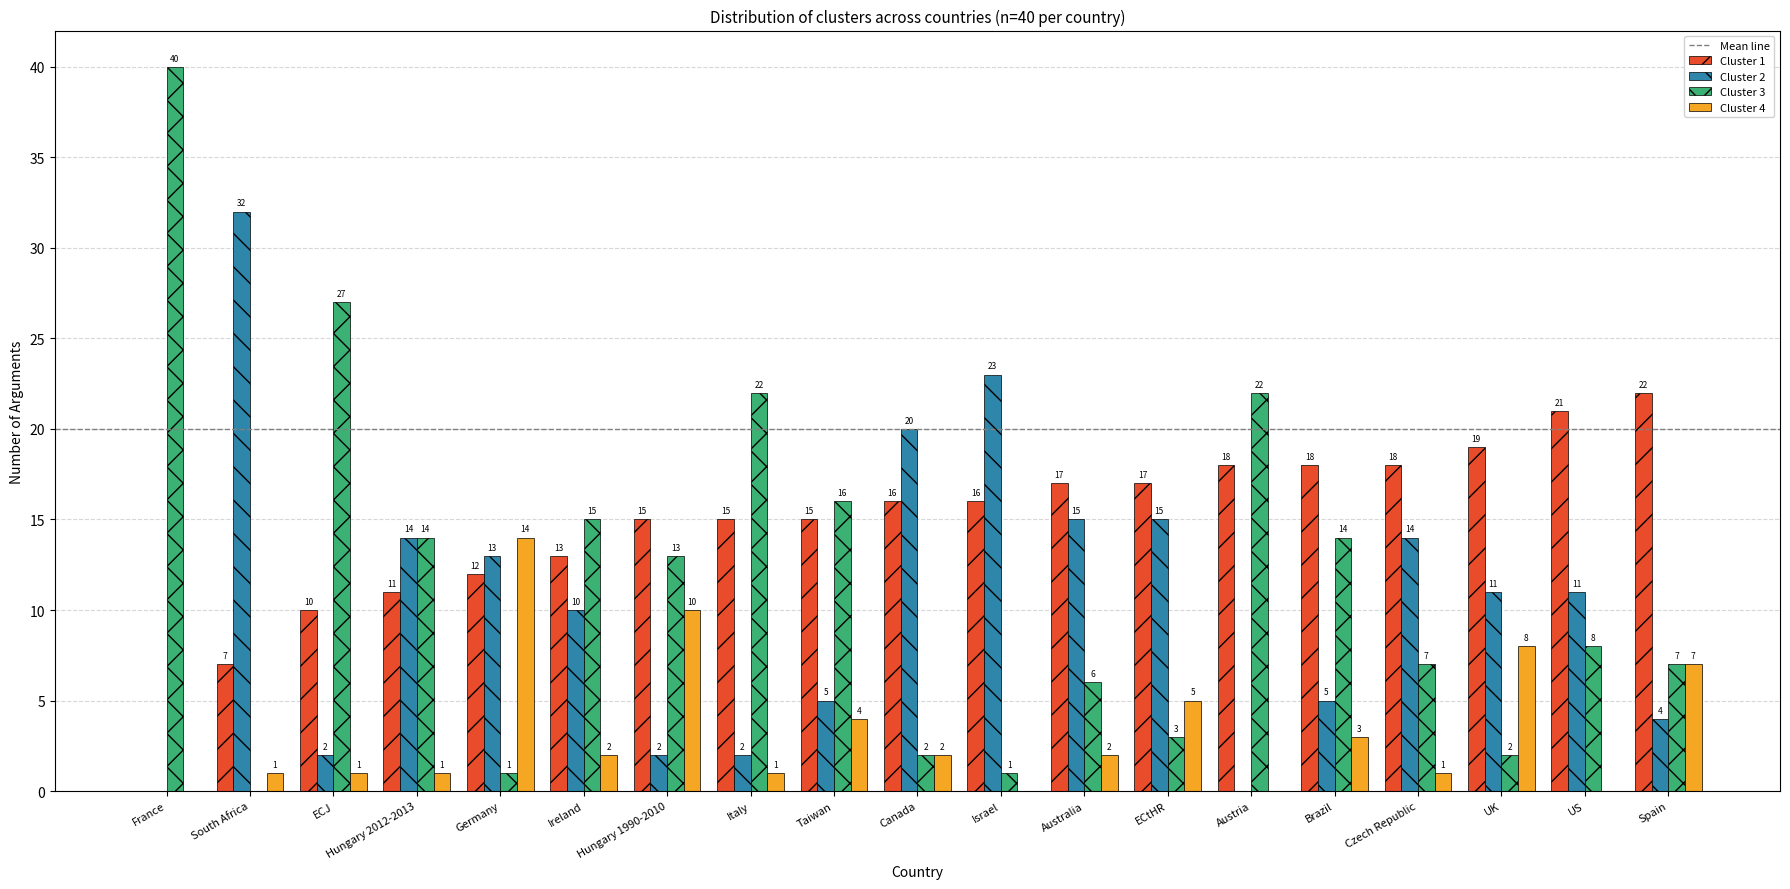

How many groups of bars are there?

19